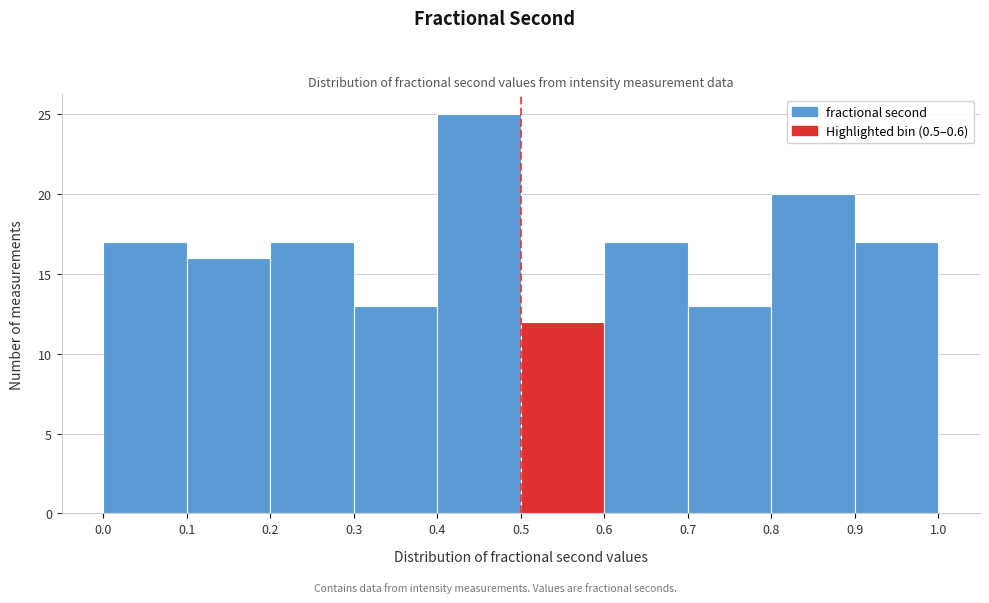

Over which range of the x-axis is the bar tallest?

0.4 to 0.5